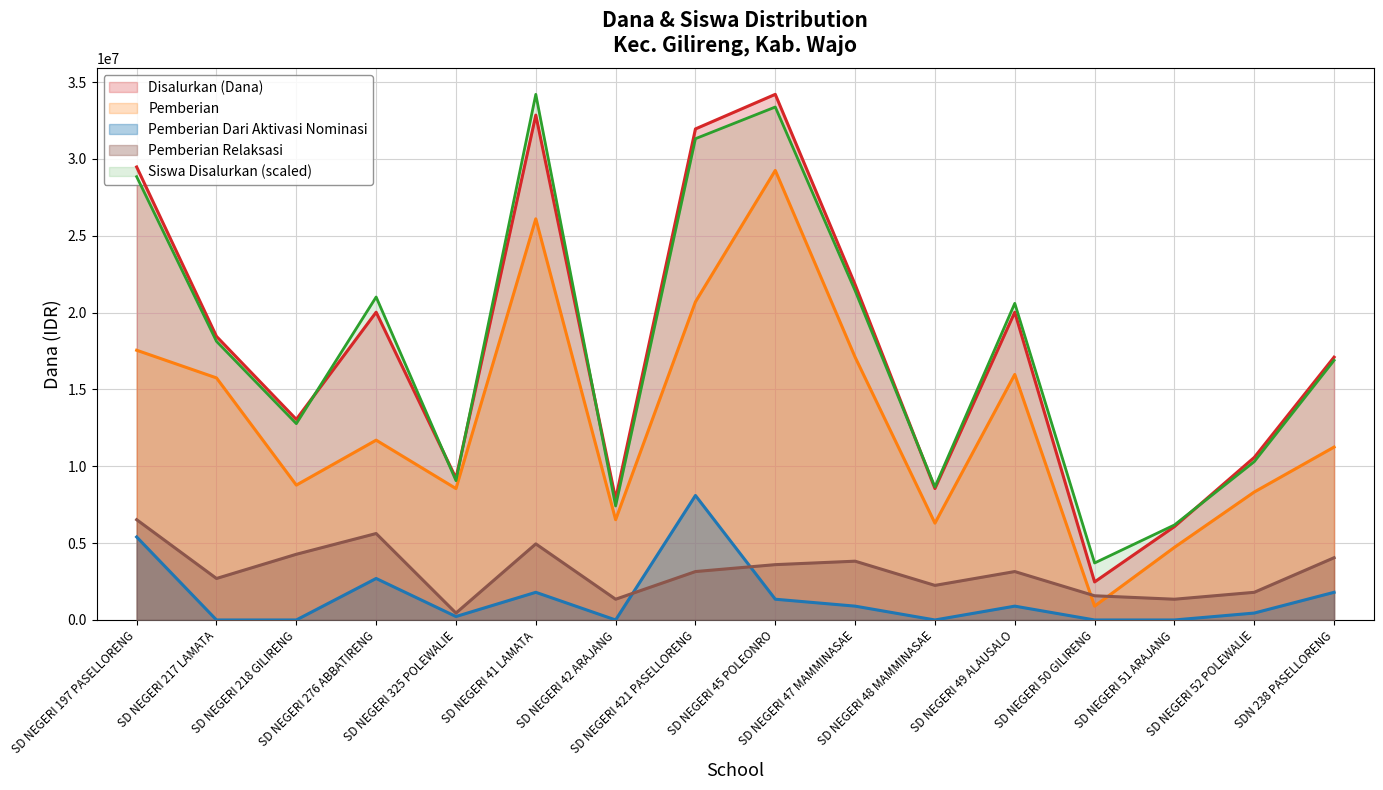

Which label corresponds to the largest value in the chart?

SD NEGERI 45 POLEONRO